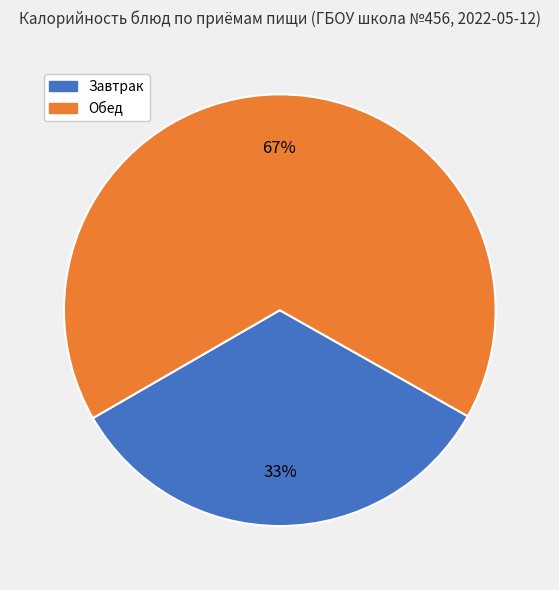

To the nearest percent, what is the average slice percentage?

50%